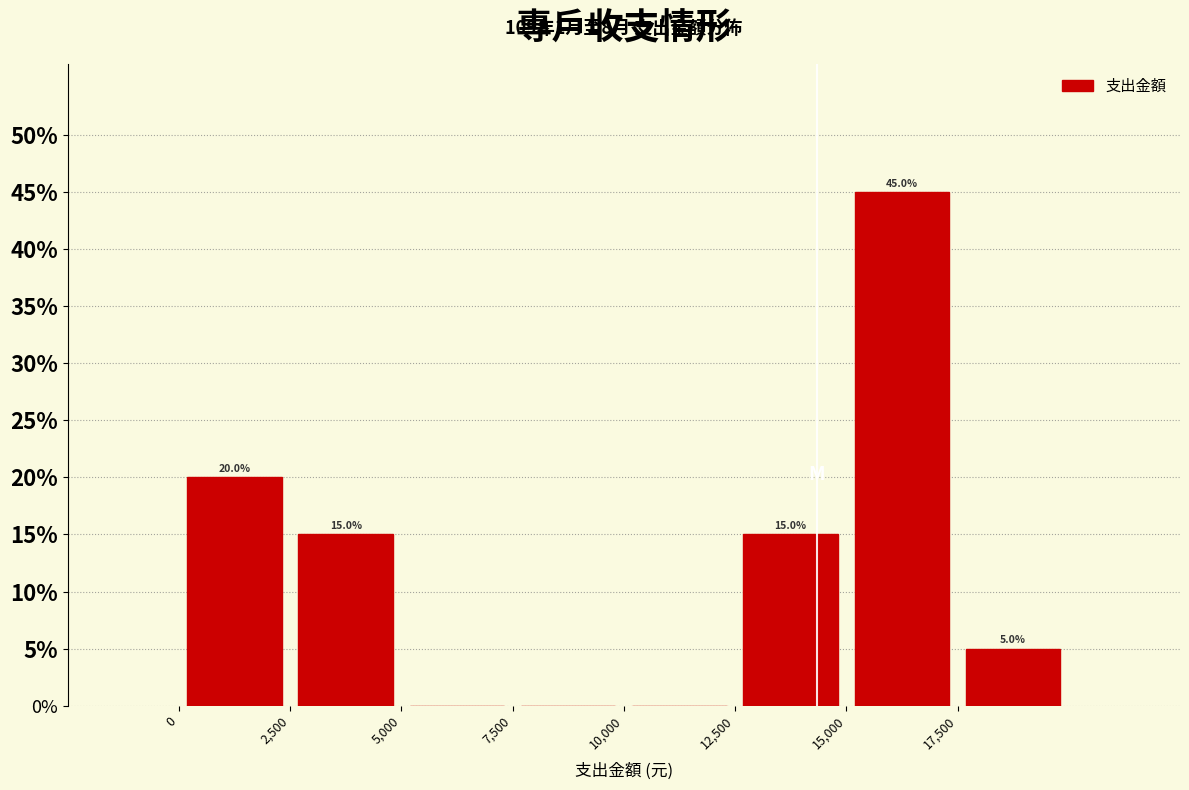

Which range on the x-axis has the tallest bar?

15000 to 17500